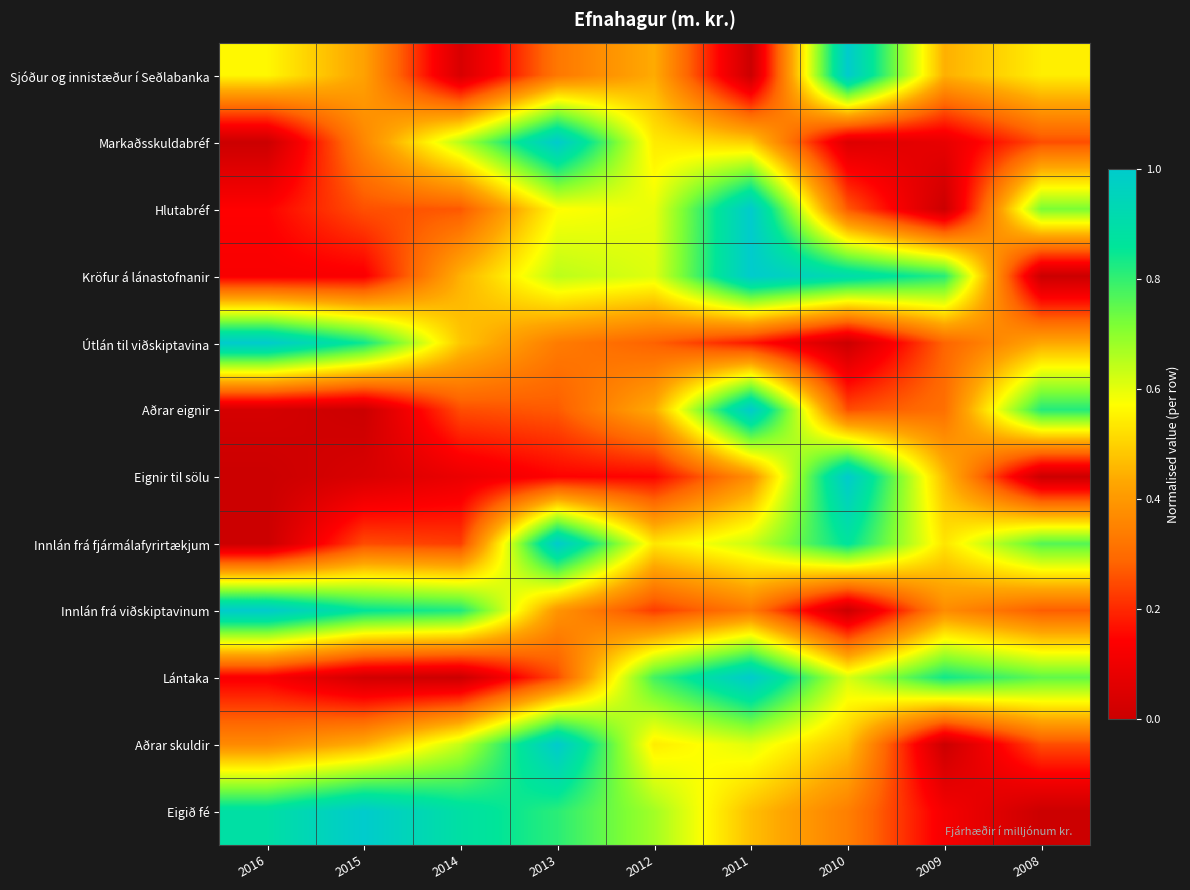

Reading left to right, extract all data points from this chart.

Sjóður og innistæður í Seðlabanka: 2016=0.6	2015=0.4	2014=0.0	2013=0.3	2012=0.4	2011=0.0	2010=1.0	2009=0.4	2008=0.5
Markaðsskuldabréf: 2016=0.0	2015=0.4	2014=0.7	2013=1.0	2012=0.5	2011=0.5	2010=0.0	2009=0.1	2008=0.3
Hlutabréf: 2016=0.1	2015=0.3	2014=0.3	2013=0.6	2012=0.6	2011=1.0	2010=0.3	2009=0.0	2008=0.7
Kröfur á lánastofnanir: 2016=0.1	2015=0.1	2014=0.4	2013=0.6	2012=0.6	2011=1.0	2010=0.9	2009=0.8	2008=0.0
Útlán til viðskiptavina: 2016=1.0	2015=0.8	2014=0.5	2013=0.3	2012=0.3	2011=0.2	2010=0.0	2009=0.3	2008=0.4
Aðrar eignir: 2016=0.0	2015=0.0	2014=0.3	2013=0.3	2012=0.4	2011=1.0	2010=0.3	2009=0.3	2008=0.8
Eignir til sölu: 2016=0.0	2015=0.0	2014=0.1	2013=0.1	2012=0.1	2011=0.4	2010=1.0	2009=0.5	2008=0.0
Innlán frá fjármálafyrirtækjum: 2016=0.0	2015=0.2	2014=0.2	2013=1.0	2012=0.5	2011=0.6	2010=0.9	2009=0.5	2008=0.8
Innlán frá viðskiptavinum: 2016=1.0	2015=0.9	2014=0.8	2013=0.4	2012=0.2	2011=0.3	2010=0.0	2009=0.4	2008=0.3
Lántaka: 2016=0.1	2015=0.0	2014=0.0	2013=0.2	2012=0.8	2011=1.0	2010=0.6	2009=0.8	2008=0.7
Aðrar skuldir: 2016=0.4	2015=0.4	2014=0.6	2013=1.0	2012=0.5	2011=0.6	2010=0.5	2009=0.0	2008=0.3
Eigið fé: 2016=0.9	2015=1.0	2014=0.9	2013=0.8	2012=0.7	2011=0.5	2010=0.3	2009=0.1	2008=0.0